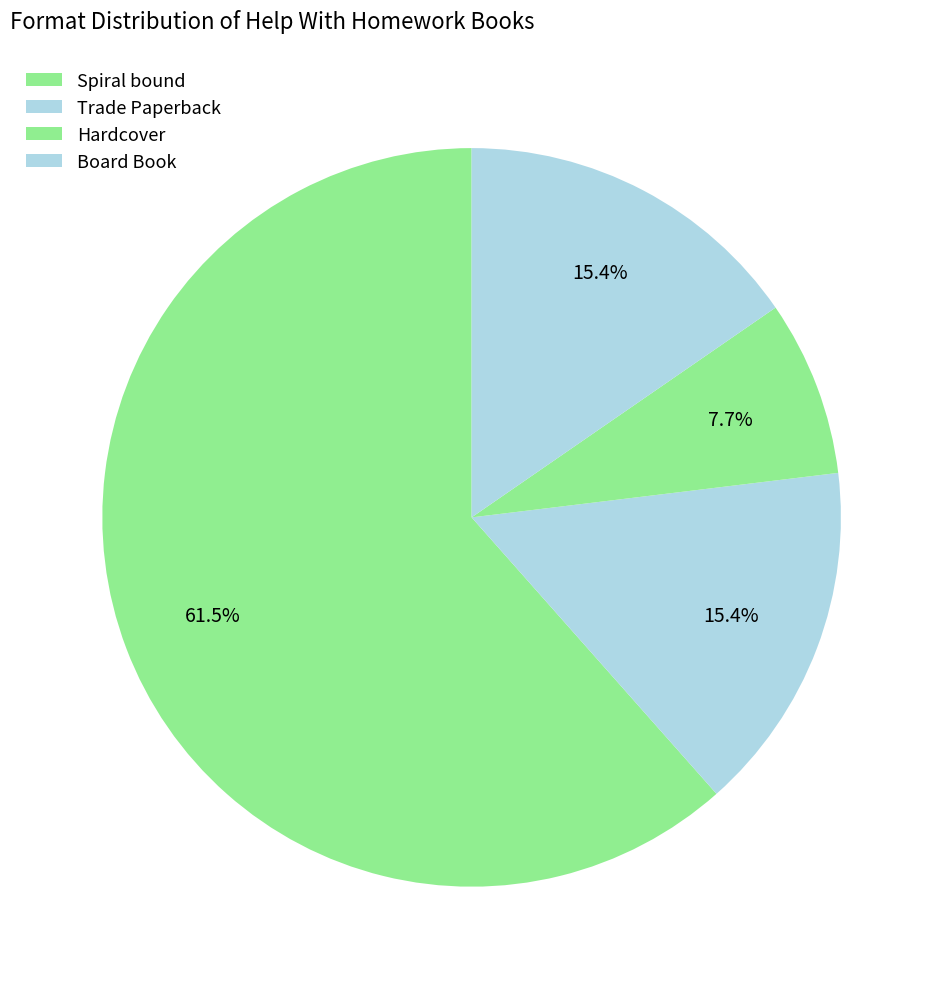

Count the number of slices in the pie.

4